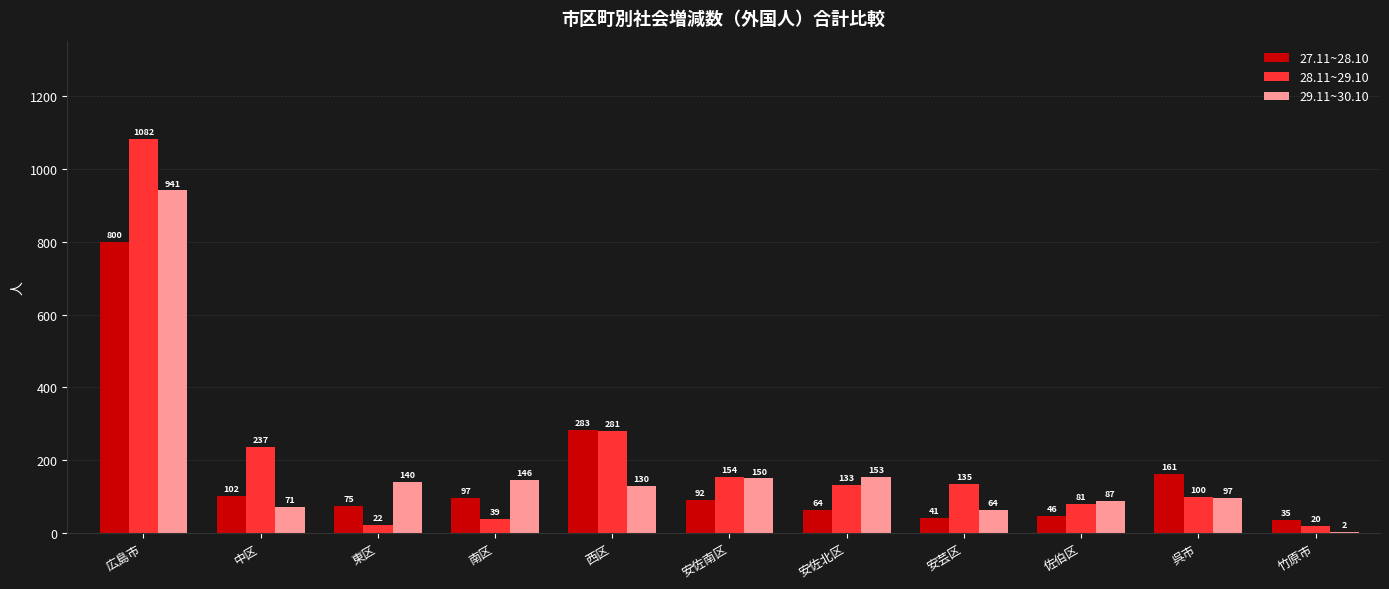

What is the sum of the 27.11~28.10 values at 東区 and 西区?

358